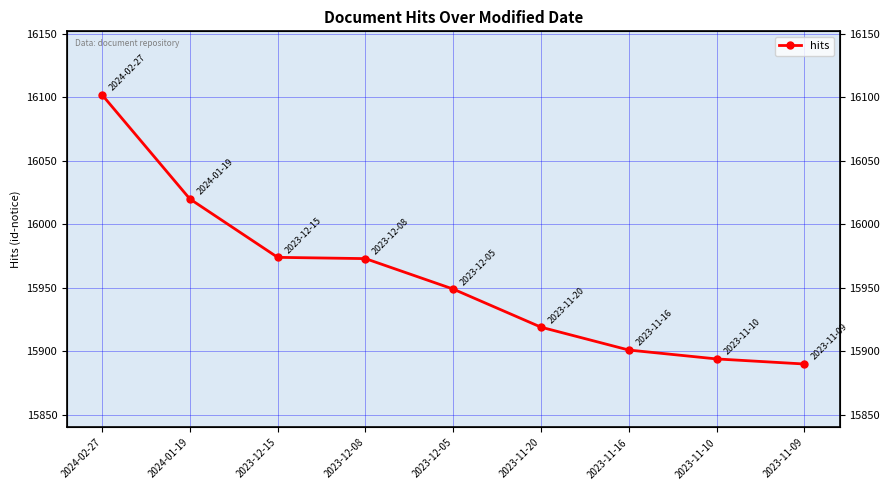

Does the chart display data point markers on the line(s)?

Yes